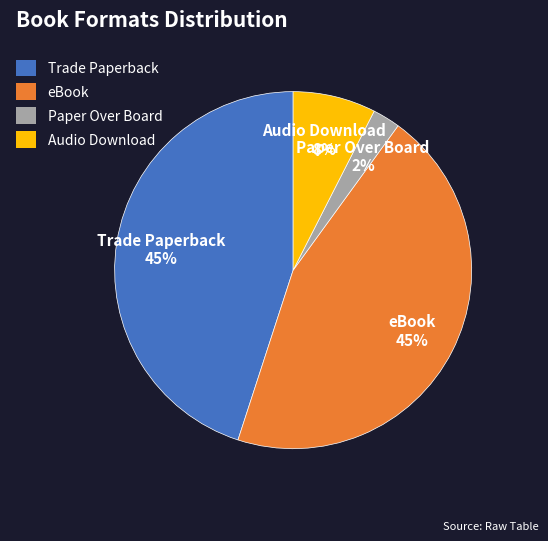

True or false: Paper Over Board accounts for 2% of the total.

True